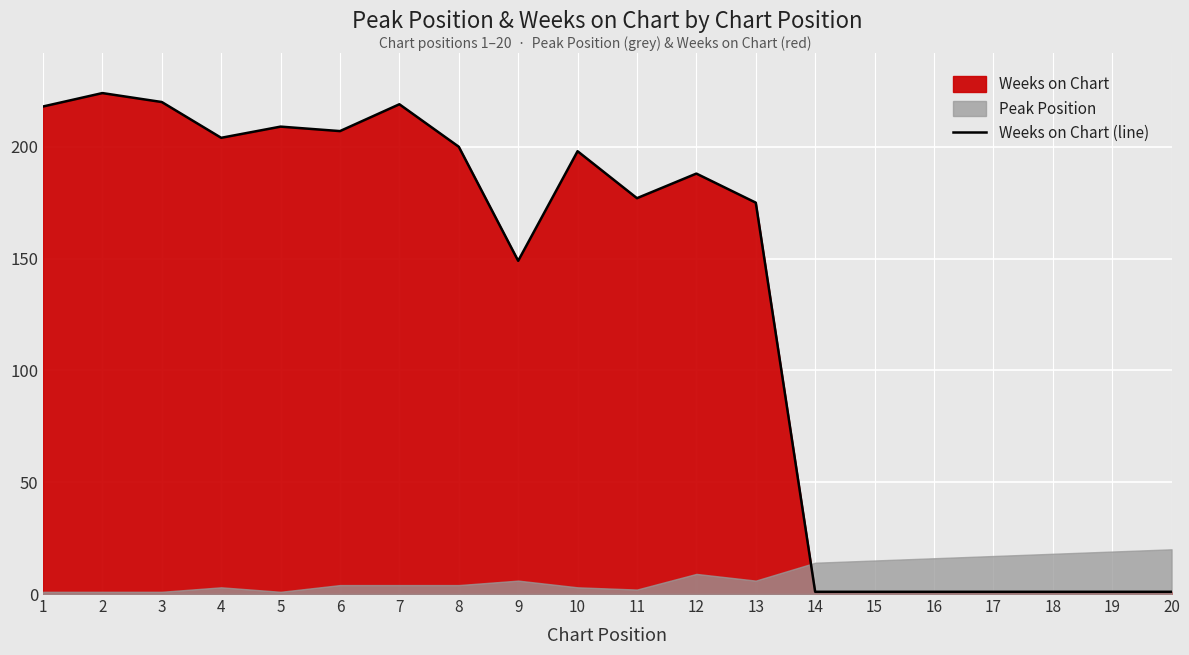

How many lines are shown in the chart?

1